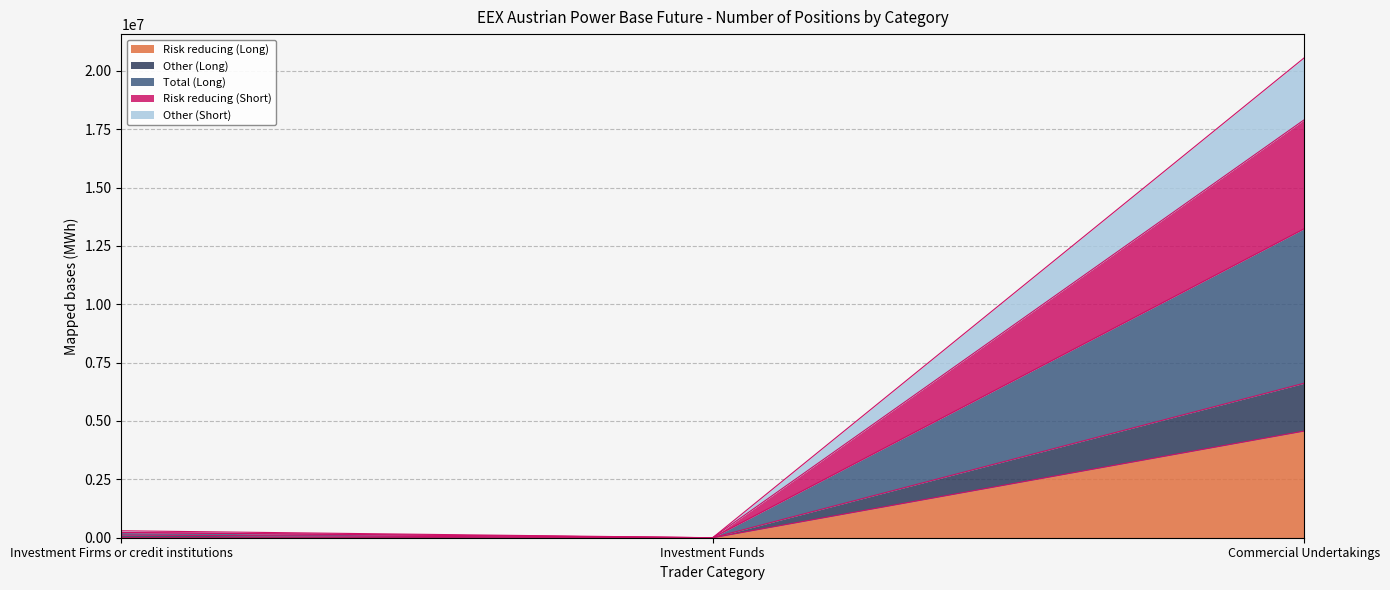

What is the label of the 3rd point from the right?

Investment Firms or credit institutions